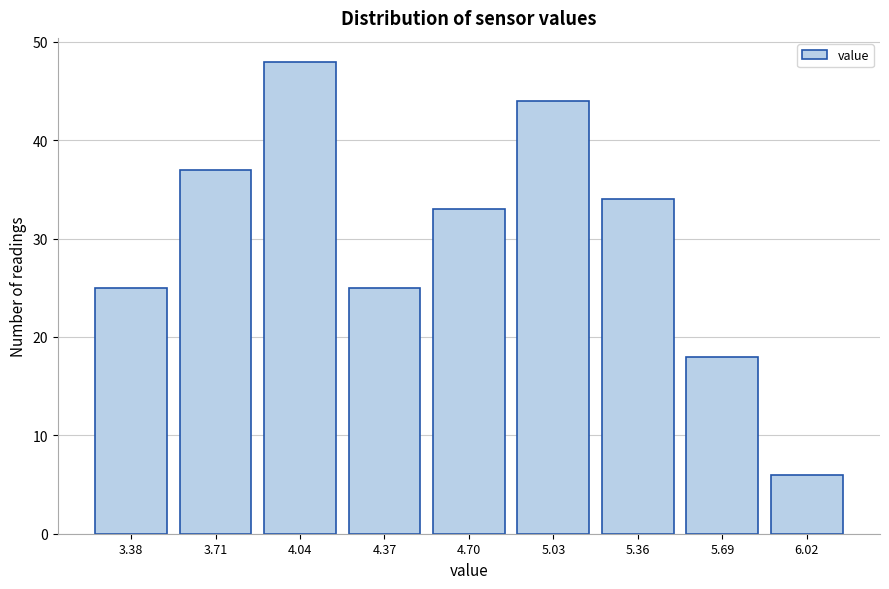

Reading left to right, list all the values displayed in this chart.

3.38=25	3.71=37	4.04=48	4.37=25	4.70=33	5.03=44	5.36=34	5.69=18	6.02=6